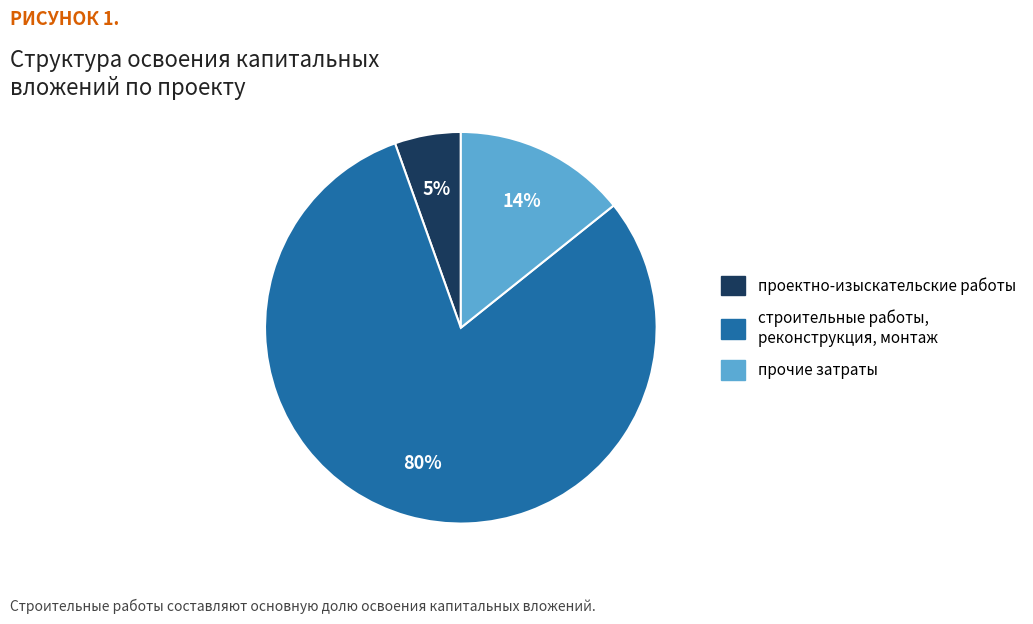

Is there a majority slice in this chart?

Yes